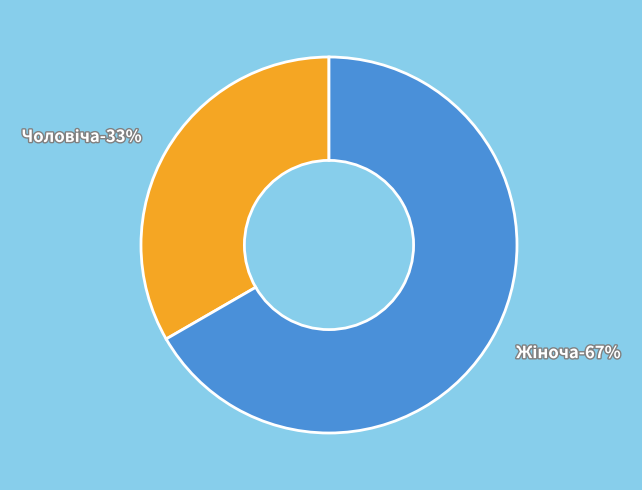

True or false: Чоловіча accounts for 33% of the total.

True